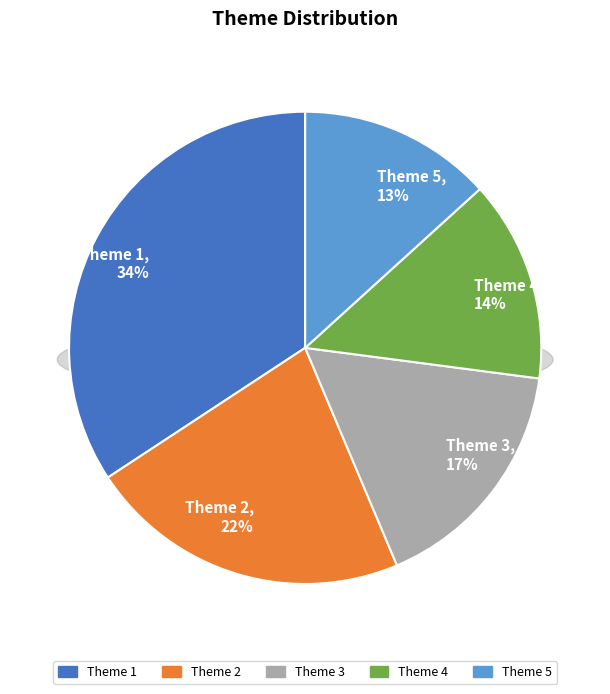

What is the total percentage of Theme 1 and Theme 4?

48.1%